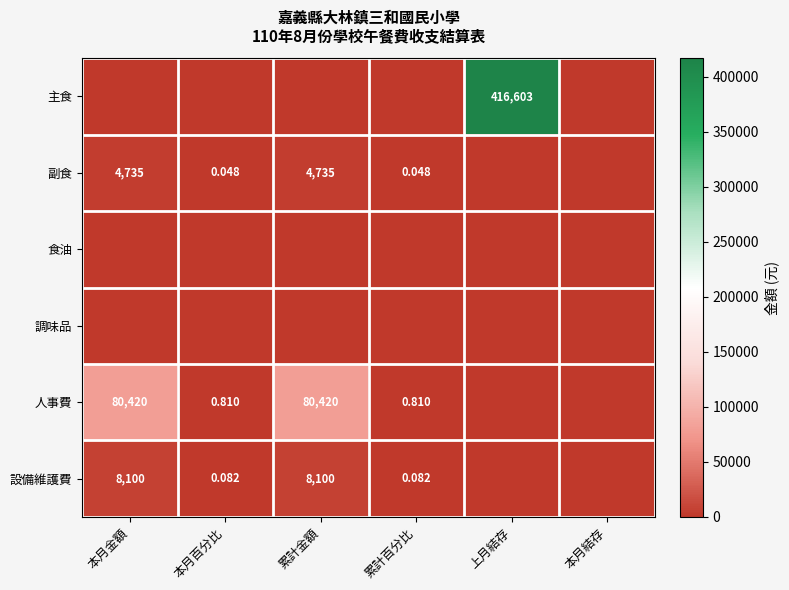

At which category is the sum across all series the highest?

上月結存